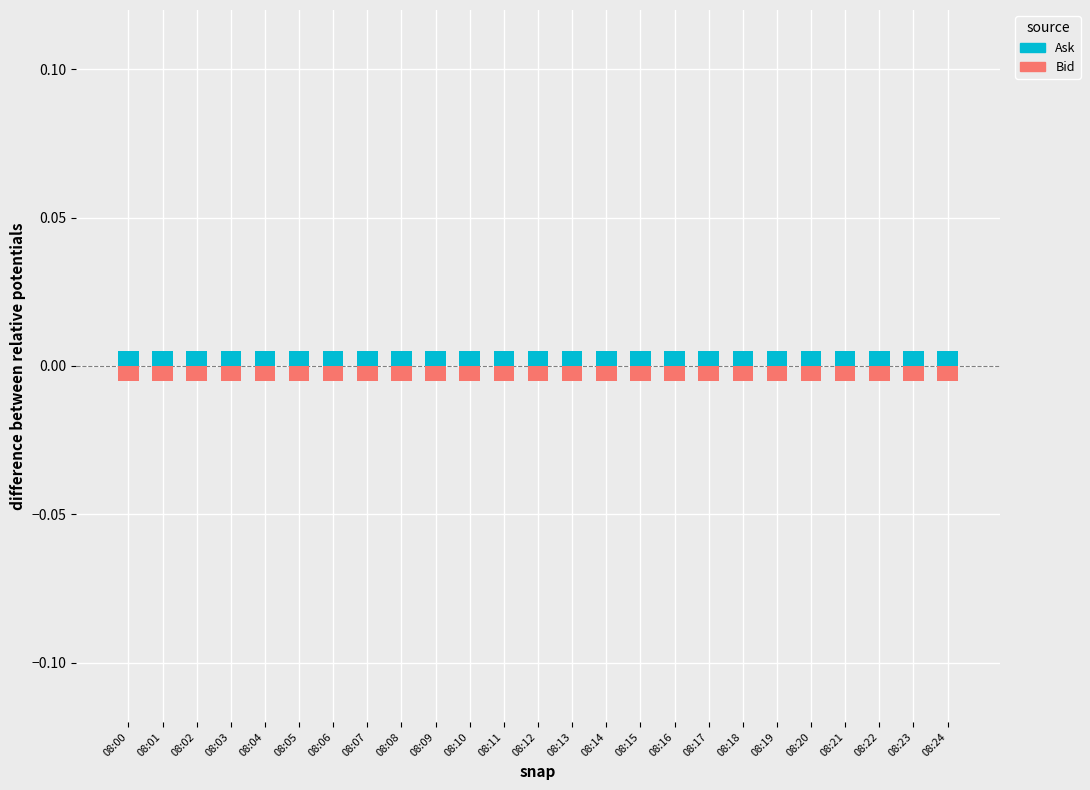

Is it true that Ask equals 0.0 at 08:17?

False